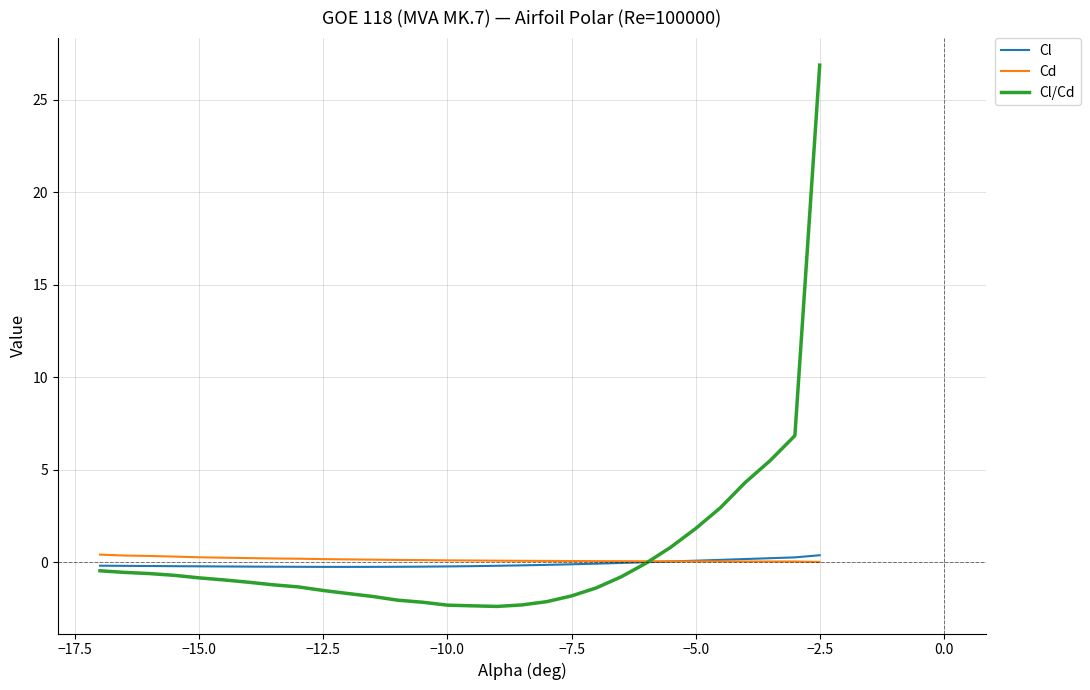

What is the greatest value displayed?

26.9